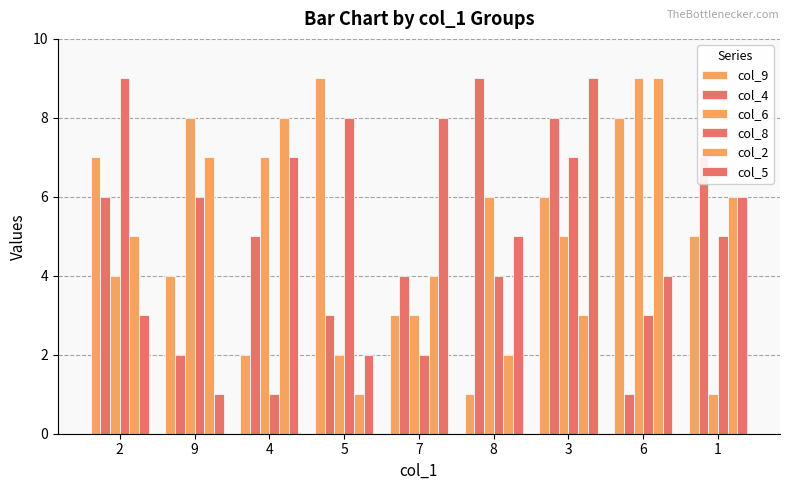

Are the bars horizontal?

No